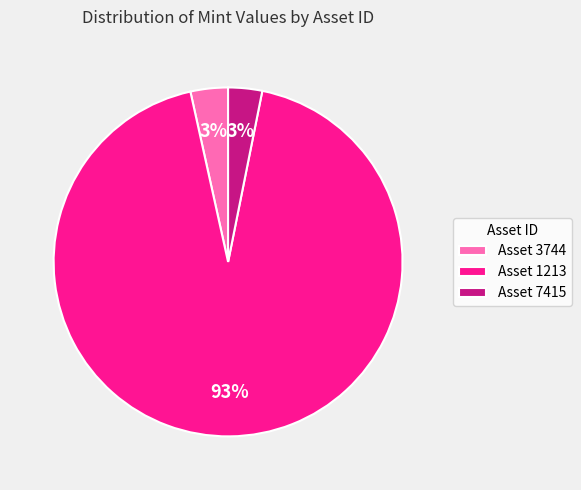

Count the number of slices in the pie.

3